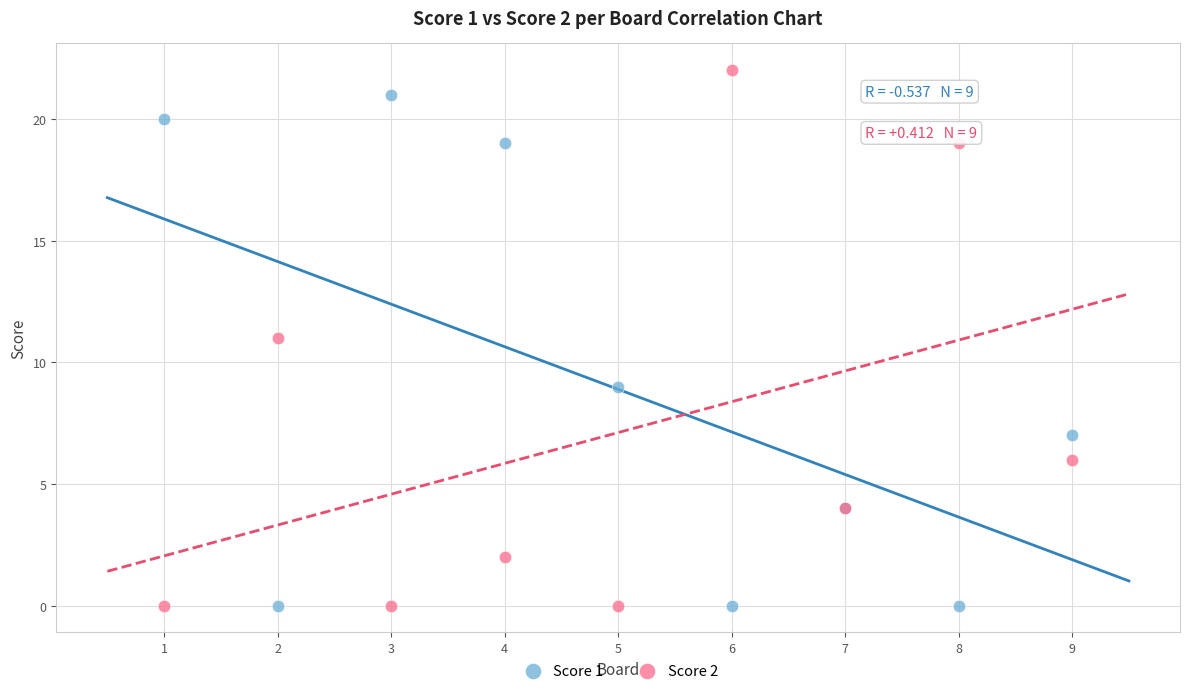

What are all the series names shown in the legend?

Score 1, Score 2